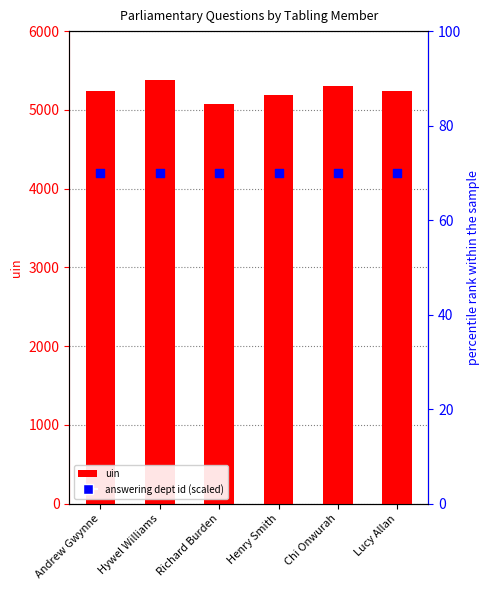

What are all the series names shown in the legend?

uin, answering dept id (scaled)